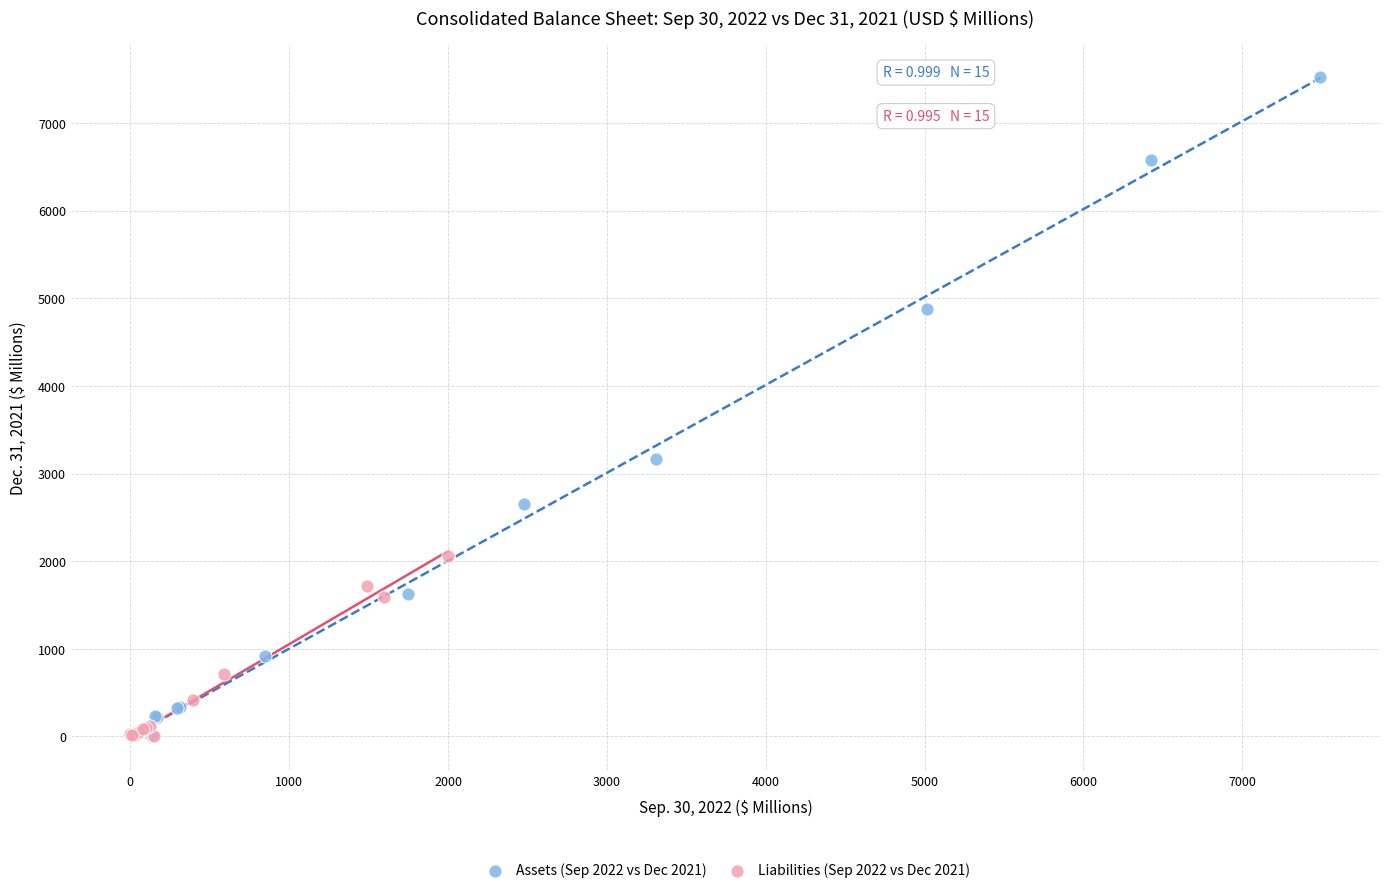

Which series reaches the maximum Y coordinate?

Assets (Sep 2022 vs Dec 2021)